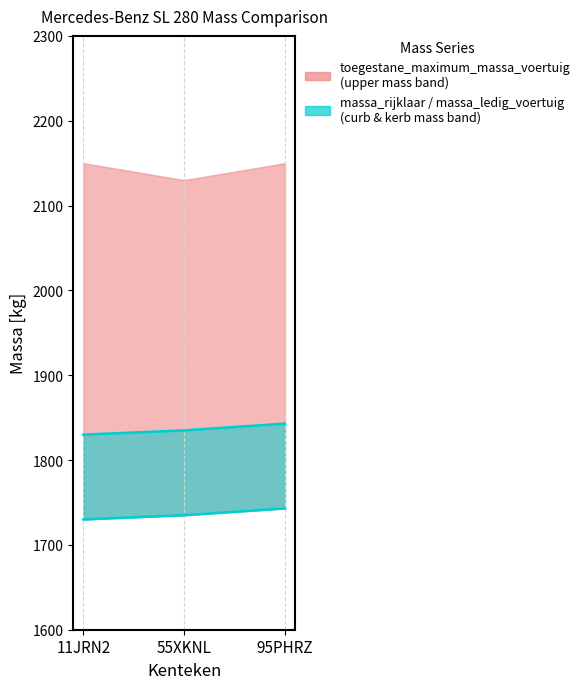

What position from the right is 11JRN2?

3